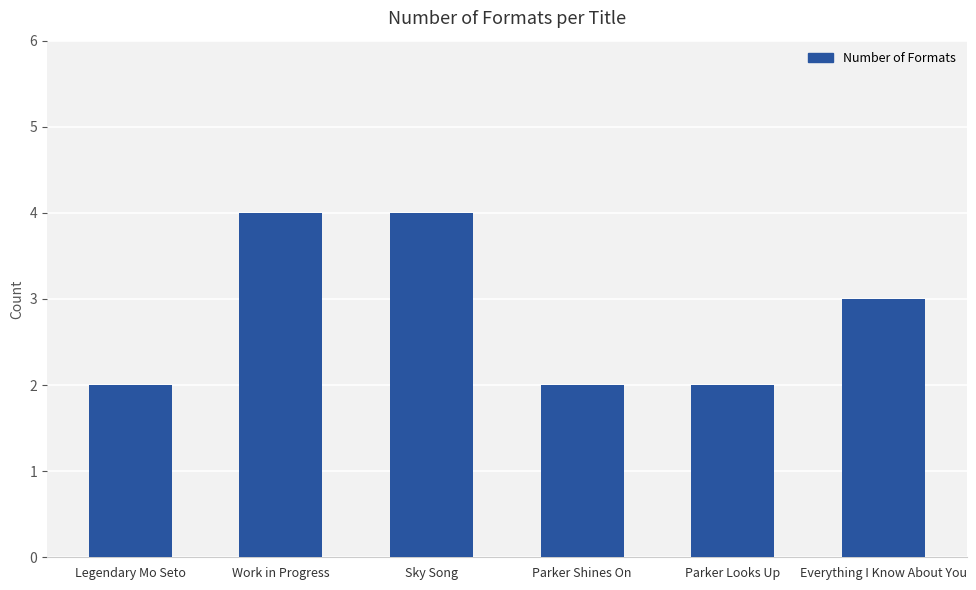

What is the difference between the values at Parker Shines On and Sky Song?

2